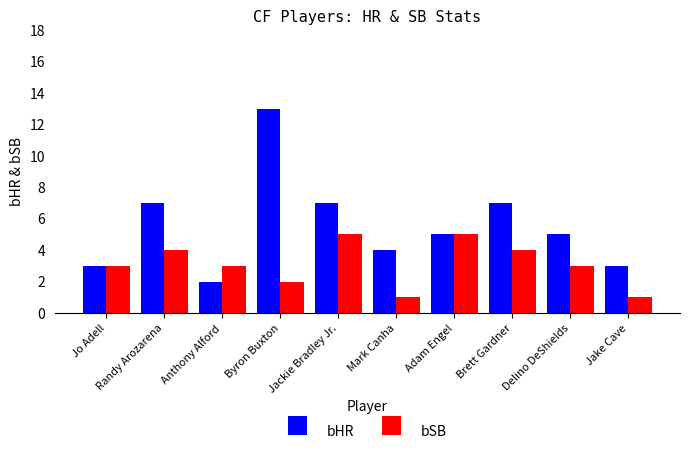

What is the average value of the bSB series?

3